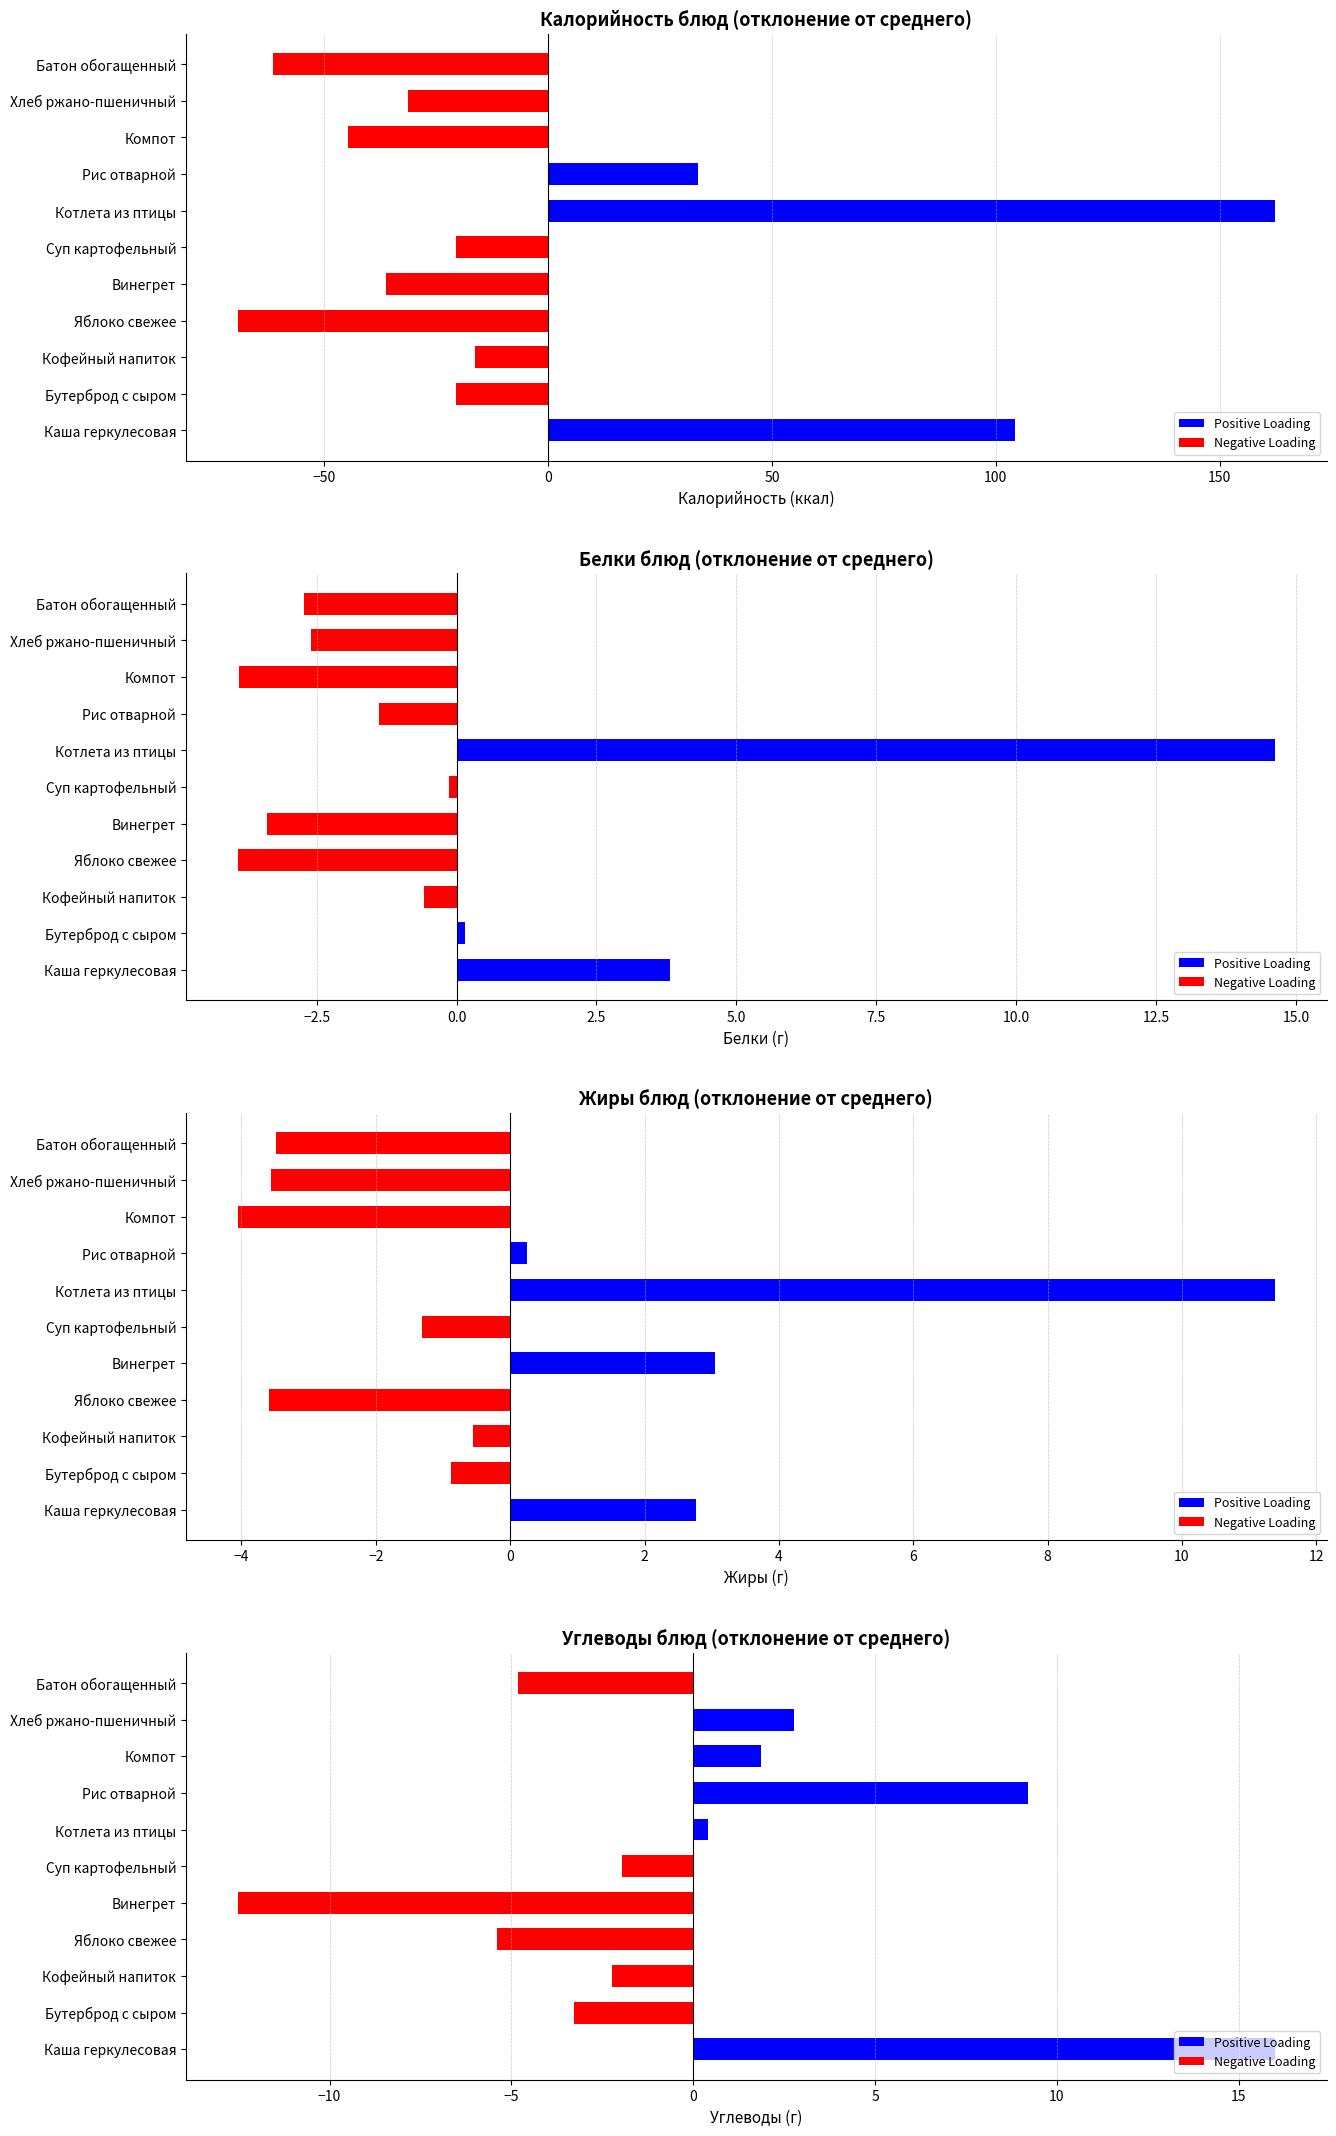

Which series has the largest total across all categories?

Калорийность